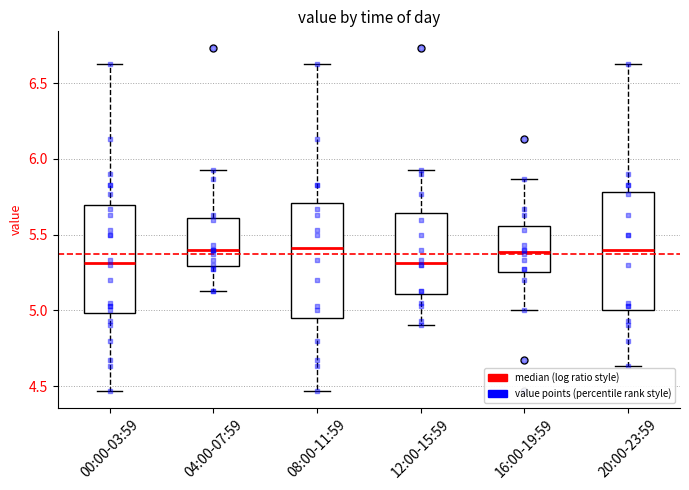

Reading left to right, read every box against the y-axis: the position of its median line, the range the box covers, and the ends of its whiskers. The values are not printed on the chart, so give them approximately, as read against the axis.

00:00-03:59: median 5.30, box 5.00 to 5.70, whiskers 4.45 to 6.65
04:00-07:59: median 5.40, box 5.30 to 5.60, whiskers 5.15 to 5.95
08:00-11:59: median 5.40, box 4.95 to 5.70, whiskers 4.45 to 6.65
12:00-15:59: median 5.30, box 5.10 to 5.65, whiskers 4.90 to 5.95
16:00-19:59: median 5.40, box 5.25 to 5.55, whiskers 5.00 to 5.85
20:00-23:59: median 5.40, box 5.00 to 5.80, whiskers 4.65 to 6.65